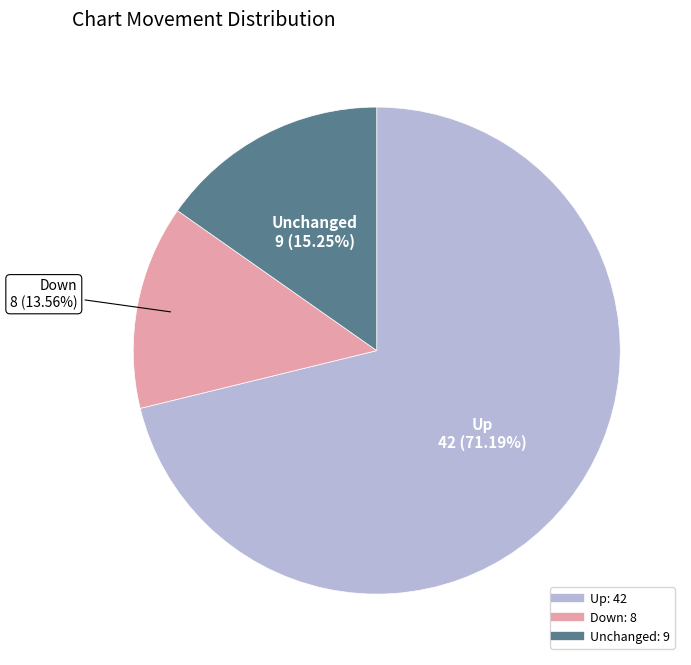

Is there a majority slice in this chart?

Yes